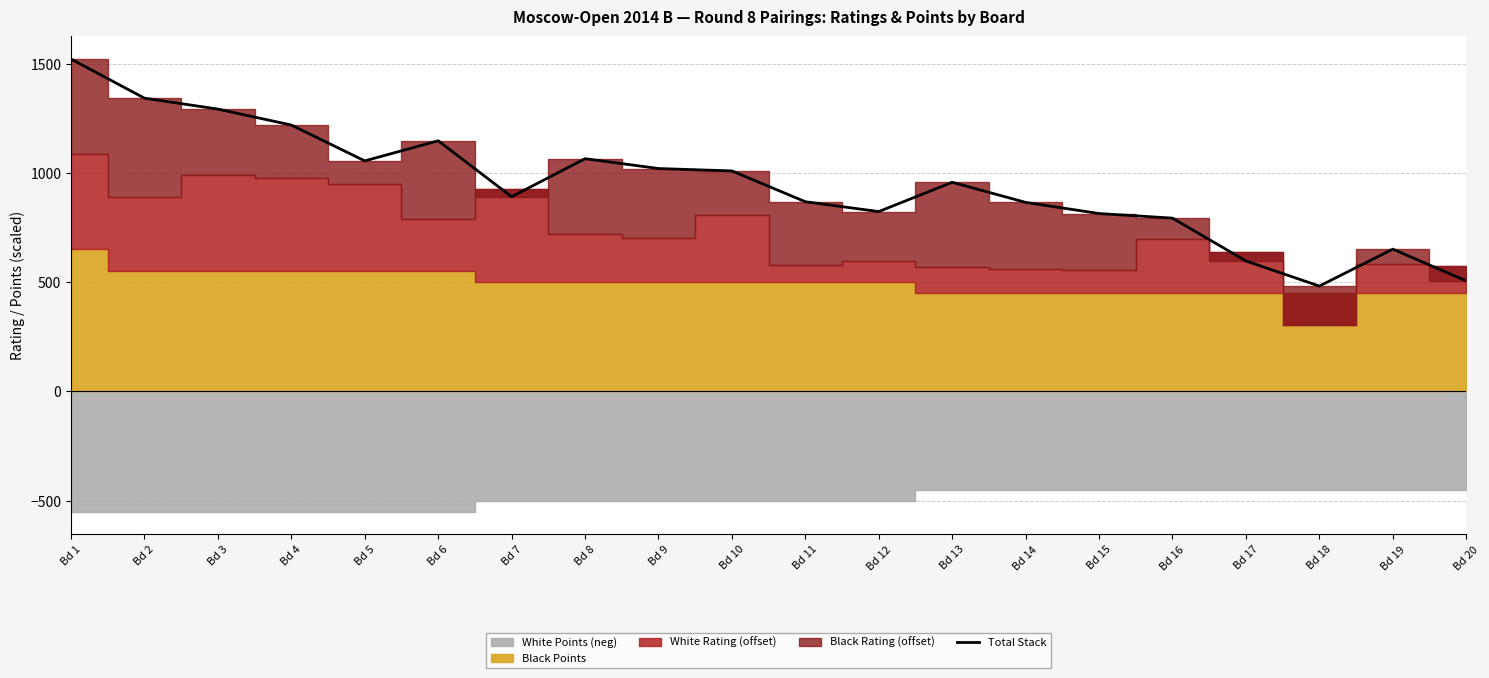

At which category does the chart reach its peak across all series?

Bd 1